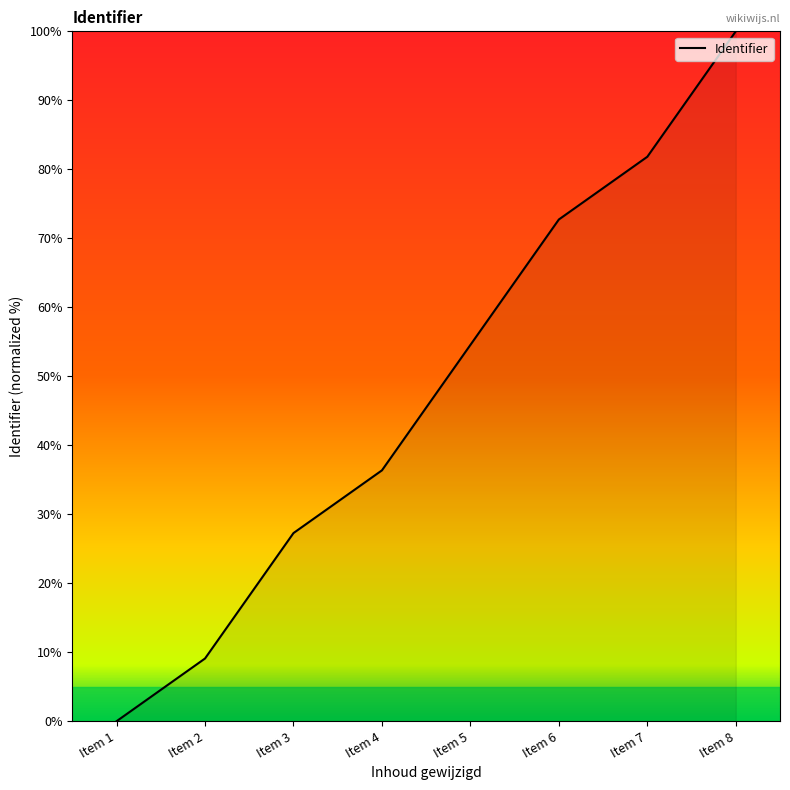

True or false: there are more than 1 points higher than both neighbors.

False